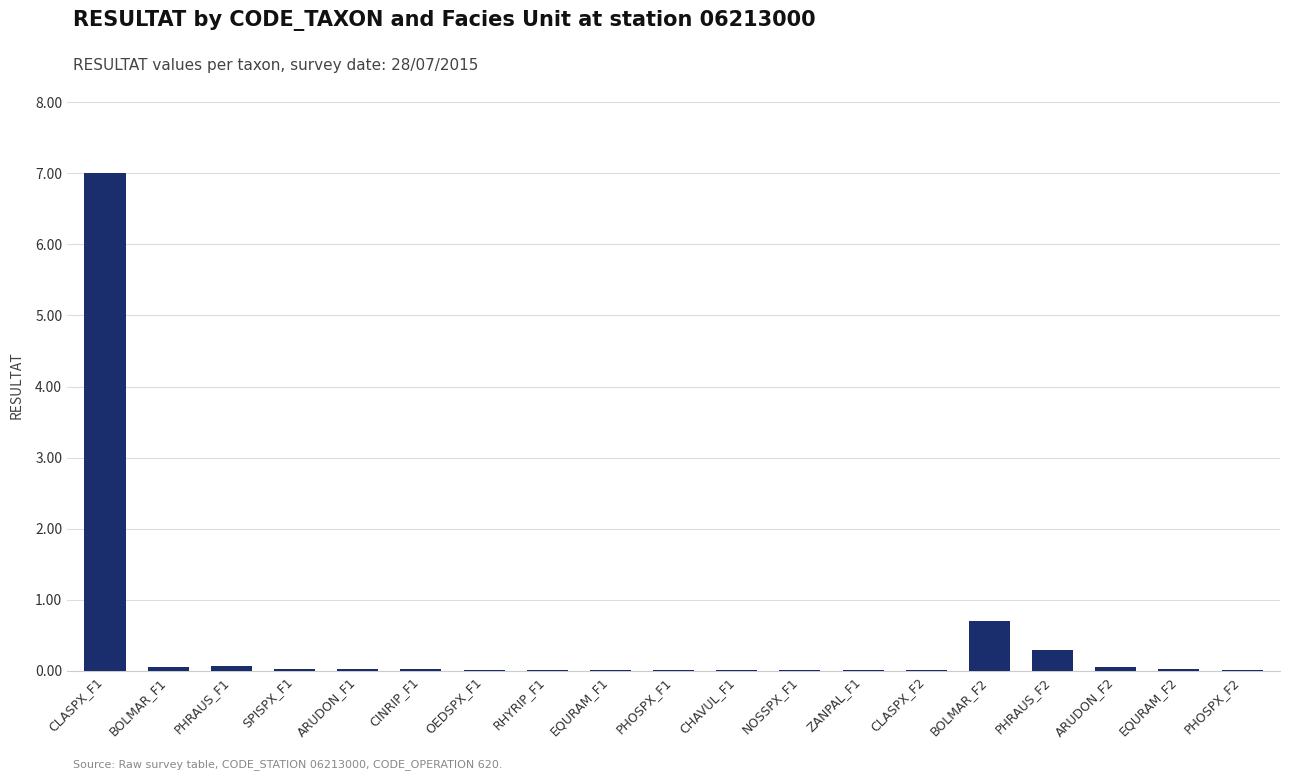

What is the average value?

0.4